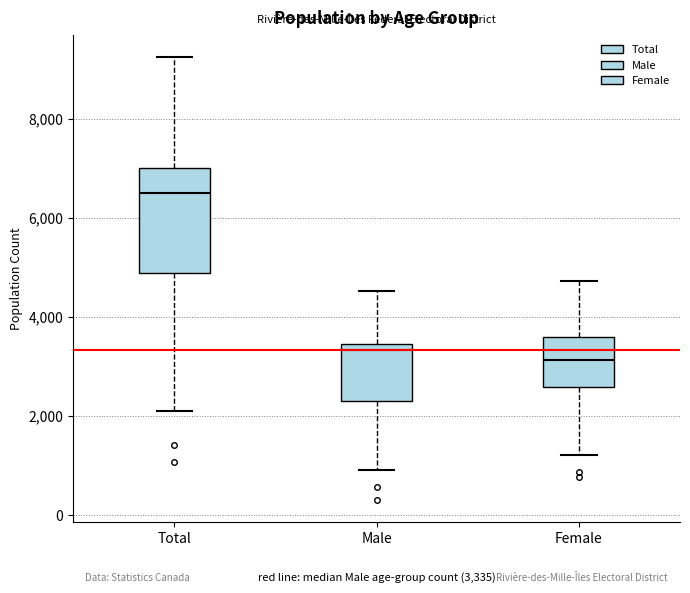

Which box is the tallest, from its lower edge to its upper edge?

Total